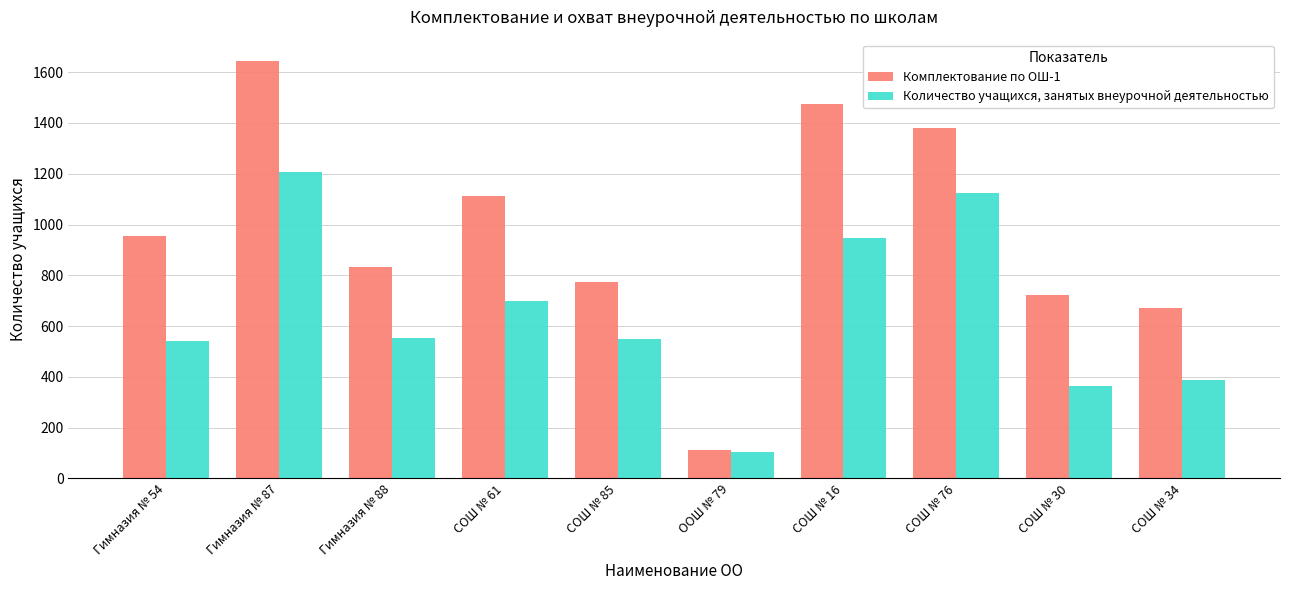

Which series has the widest spread of values?

Комплектование по ОШ-1